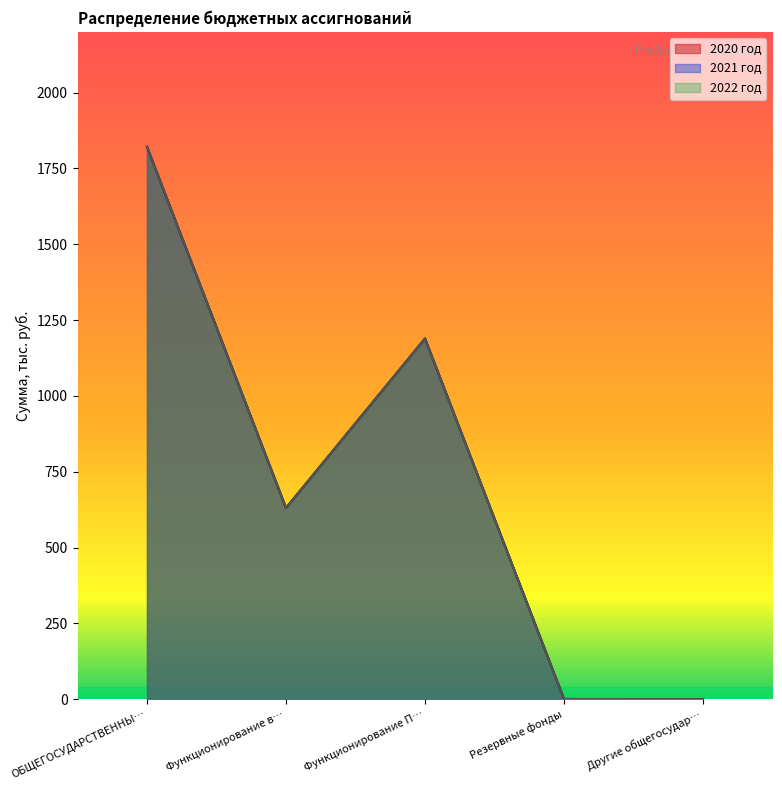

Where does the 2022 год series first go above 630?

ОБЩЕГОСУДАРСТВЕННЫ…